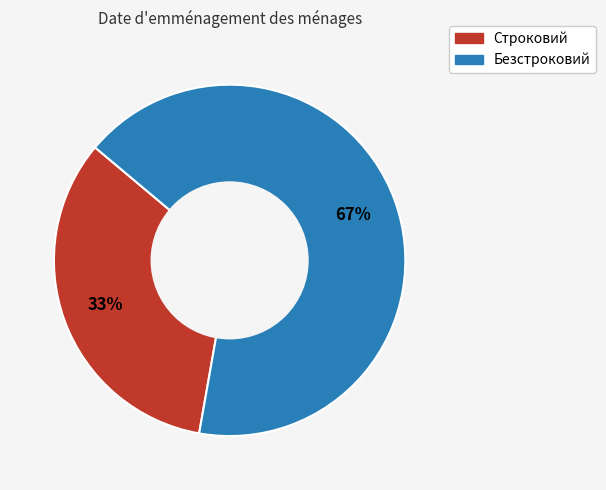

Which slice is the largest?

Безстроковий